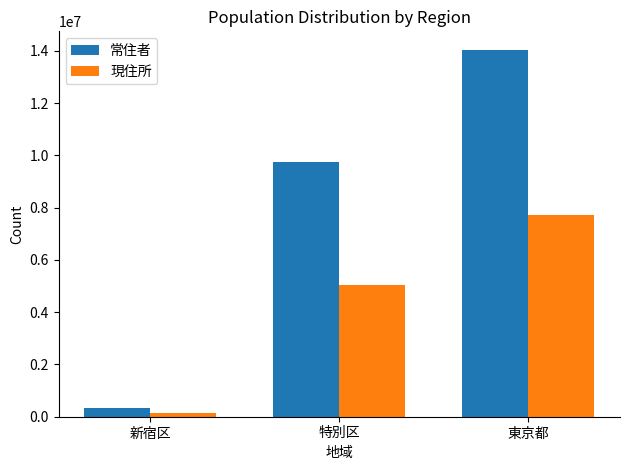

Which series has the largest total across all categories?

常住者